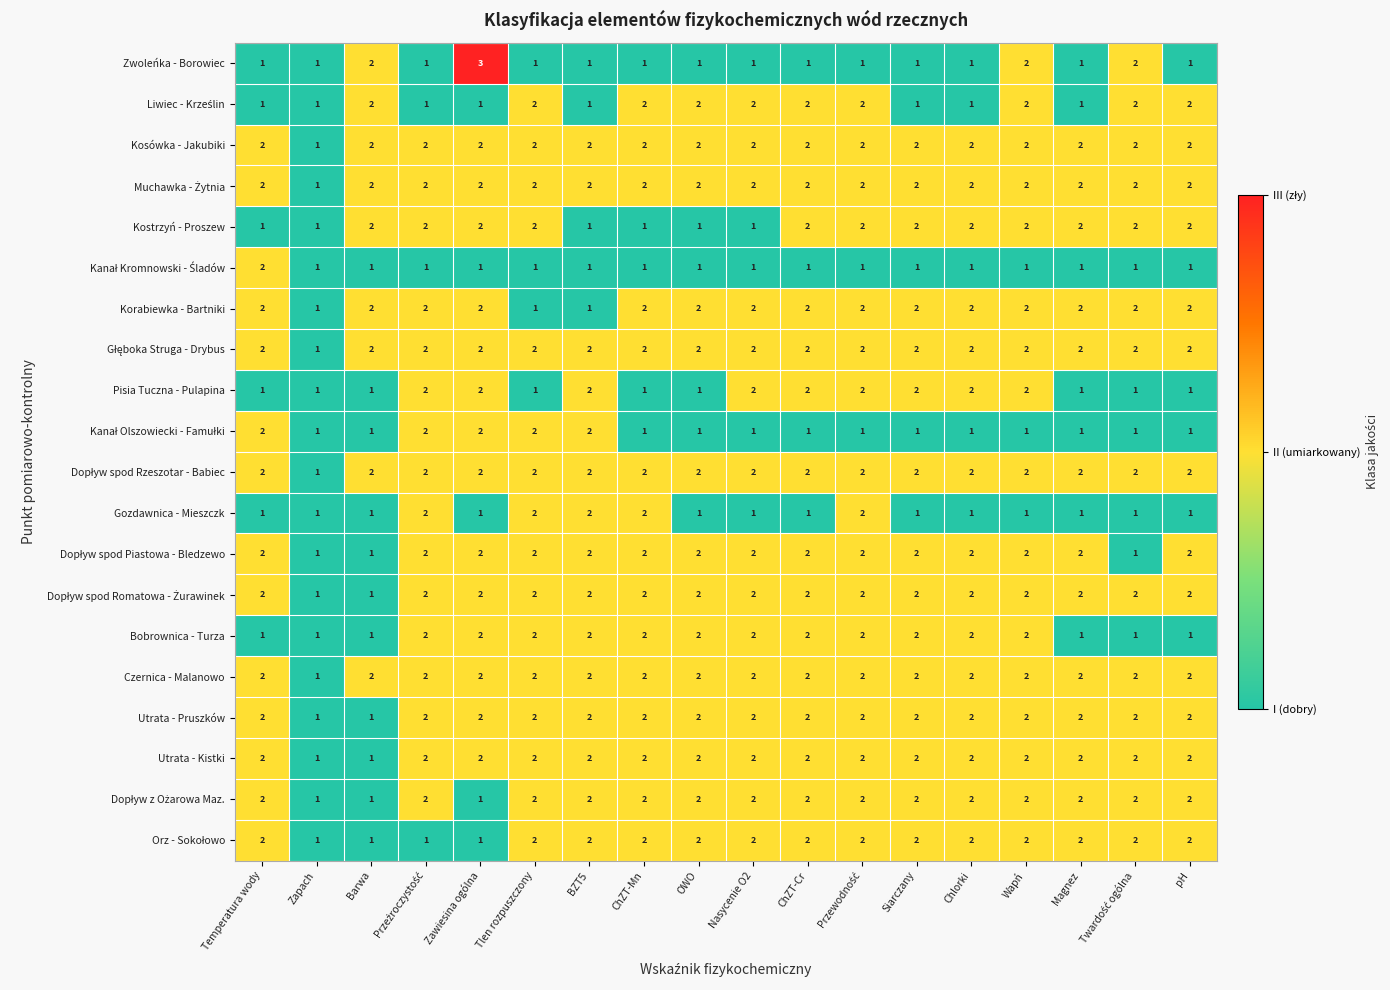

Count the Utrata - Kistki values in the range 2 to 3.

16